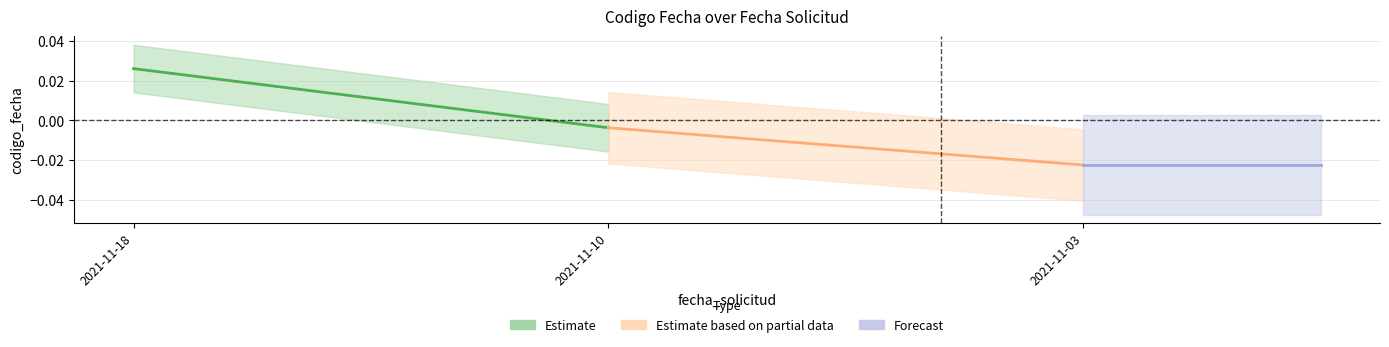

How many distinct data groups are displayed?

3